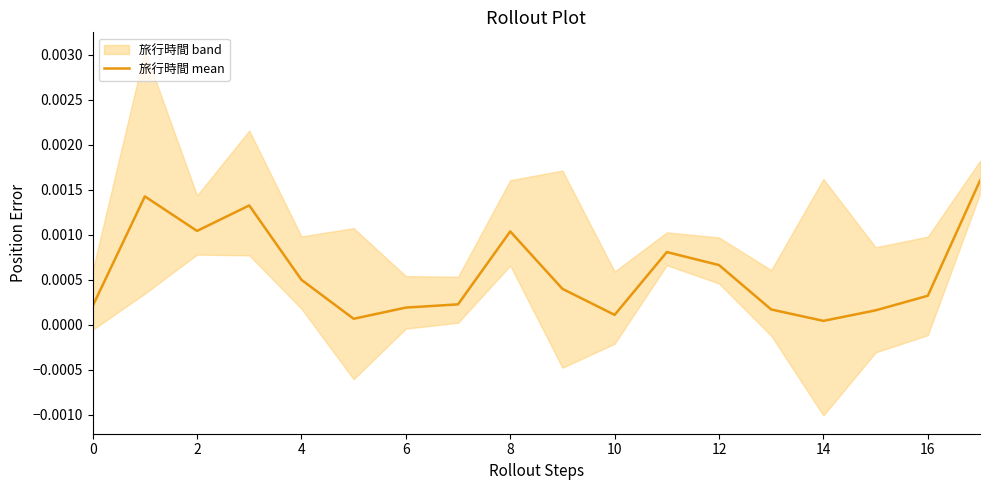

The chart shows a value of 0.0 at 17. True or false?

False